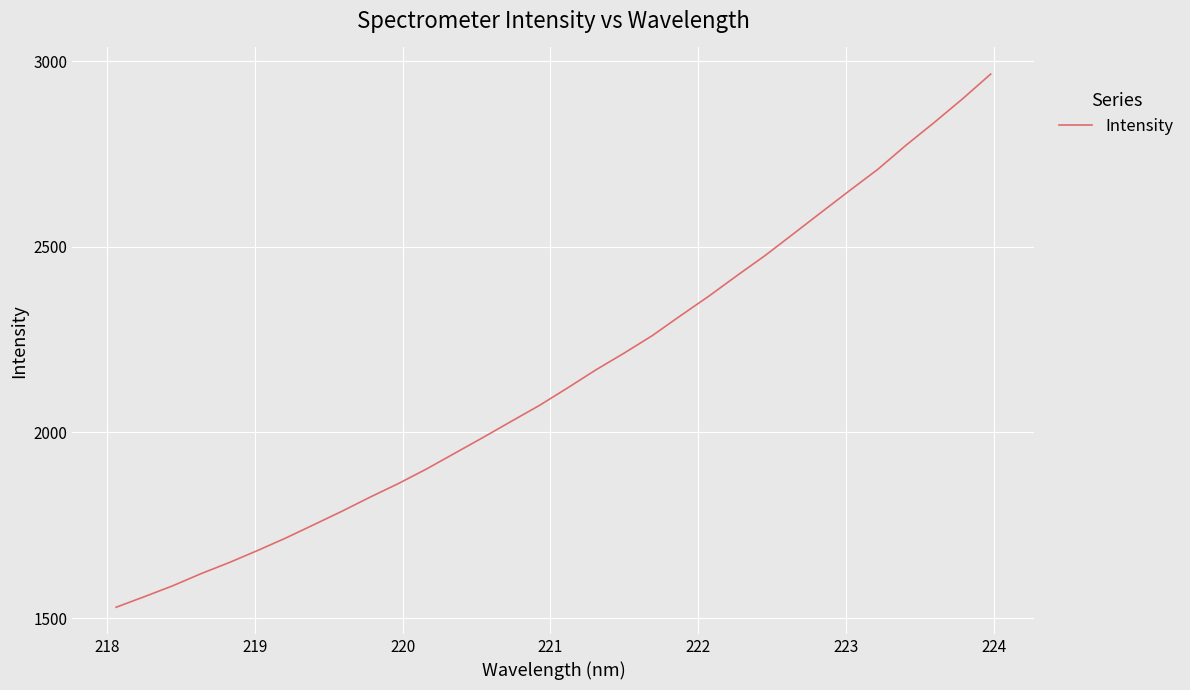

What is the maximum value shown in the chart?

2965.5